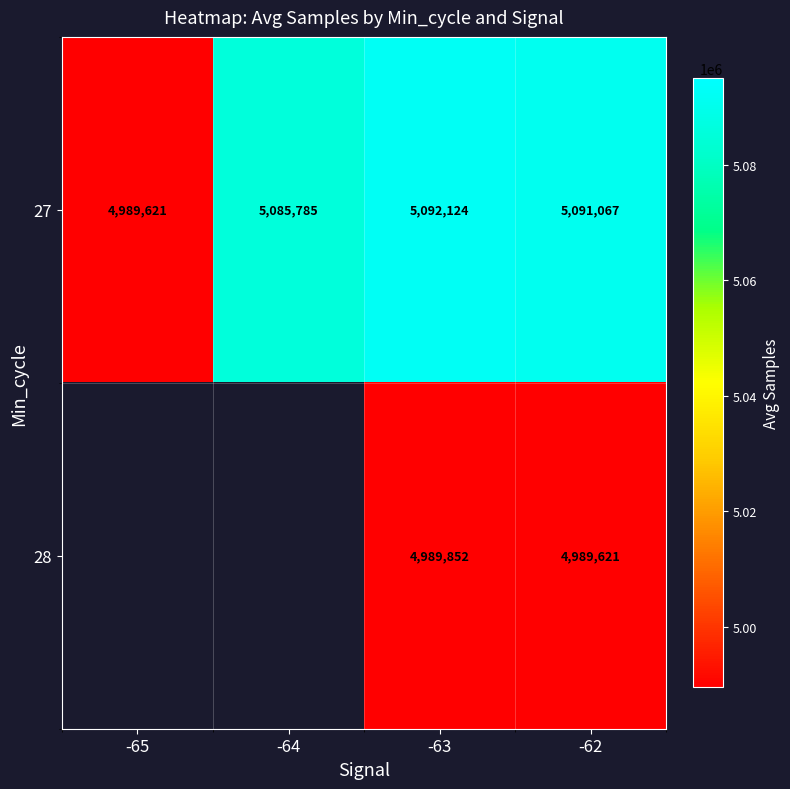

What is the total value across all series at -63?

10081976